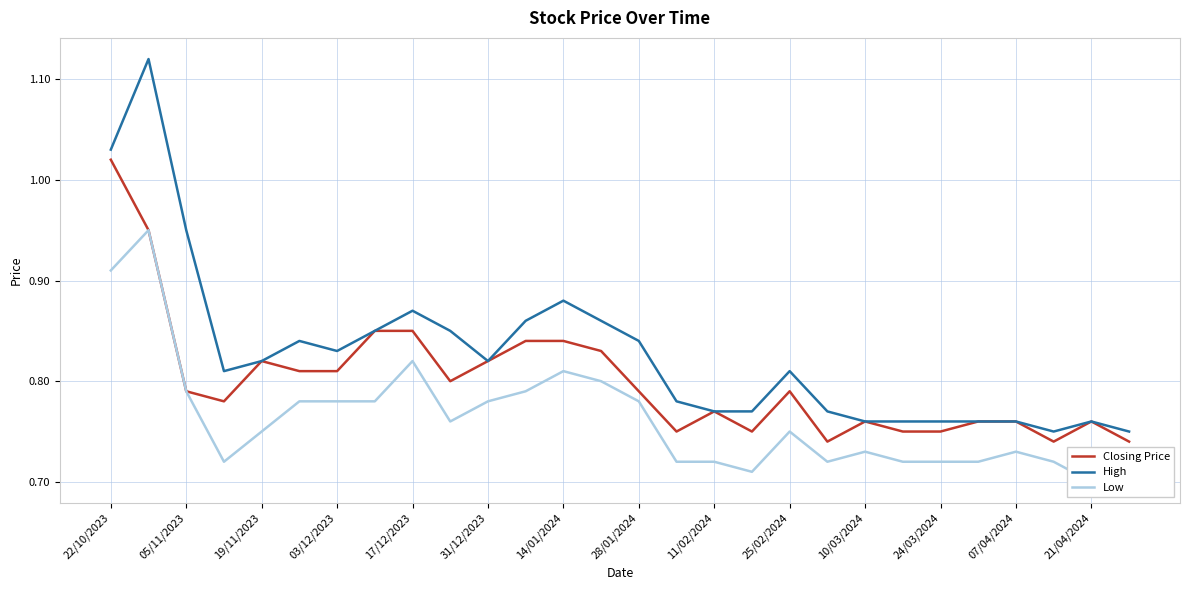

Which category has the highest value in the Closing Price series?

22/10/2023